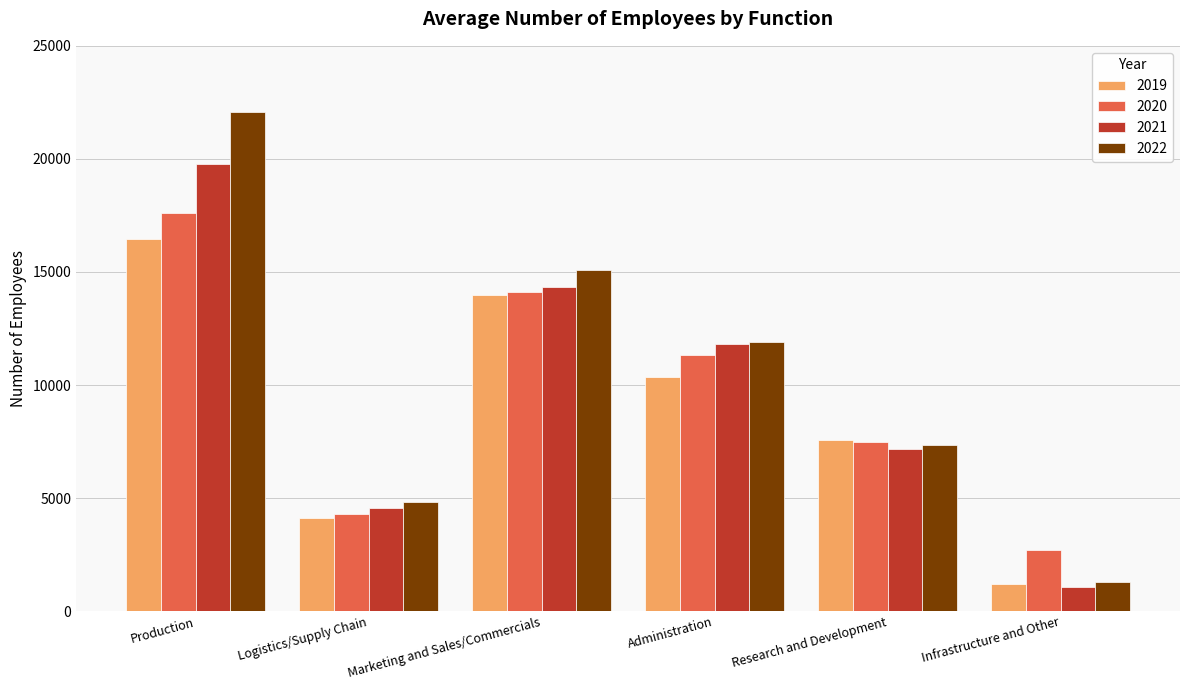

Which category has the lowest value in the 2019 series?

Infrastructure and Other